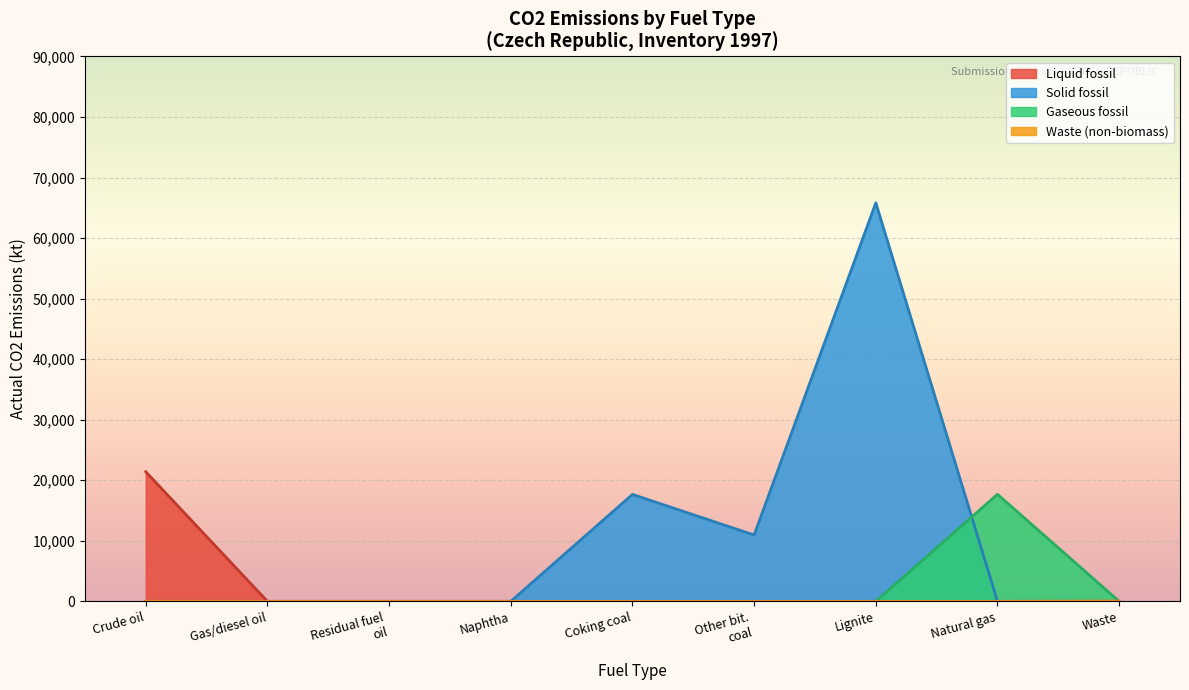

How many distinct data groups are displayed?

4